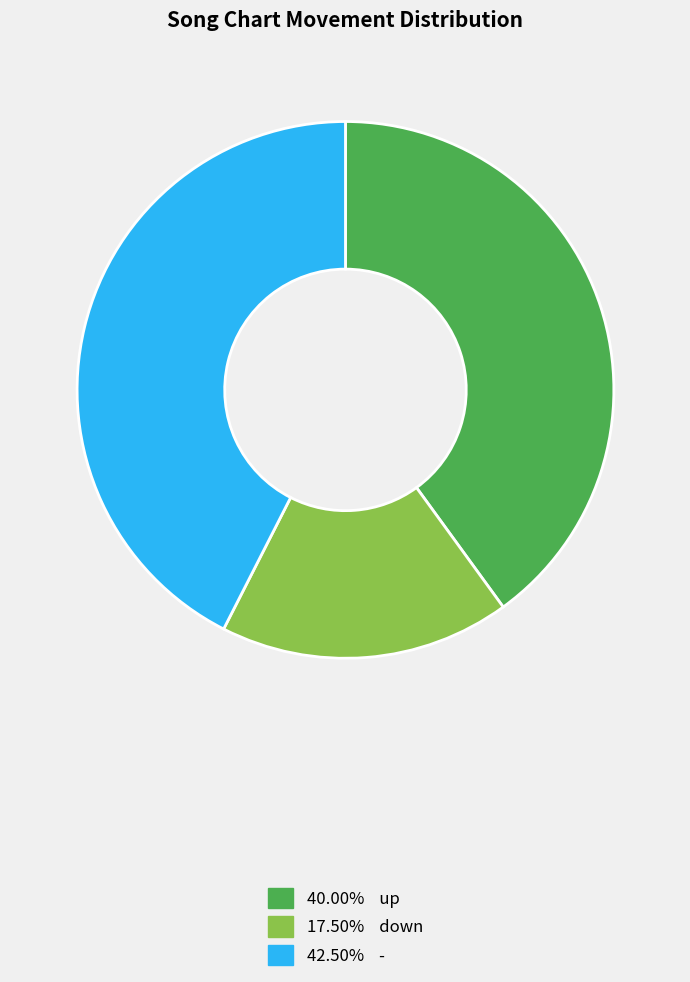

Does any single category account for the majority?

No